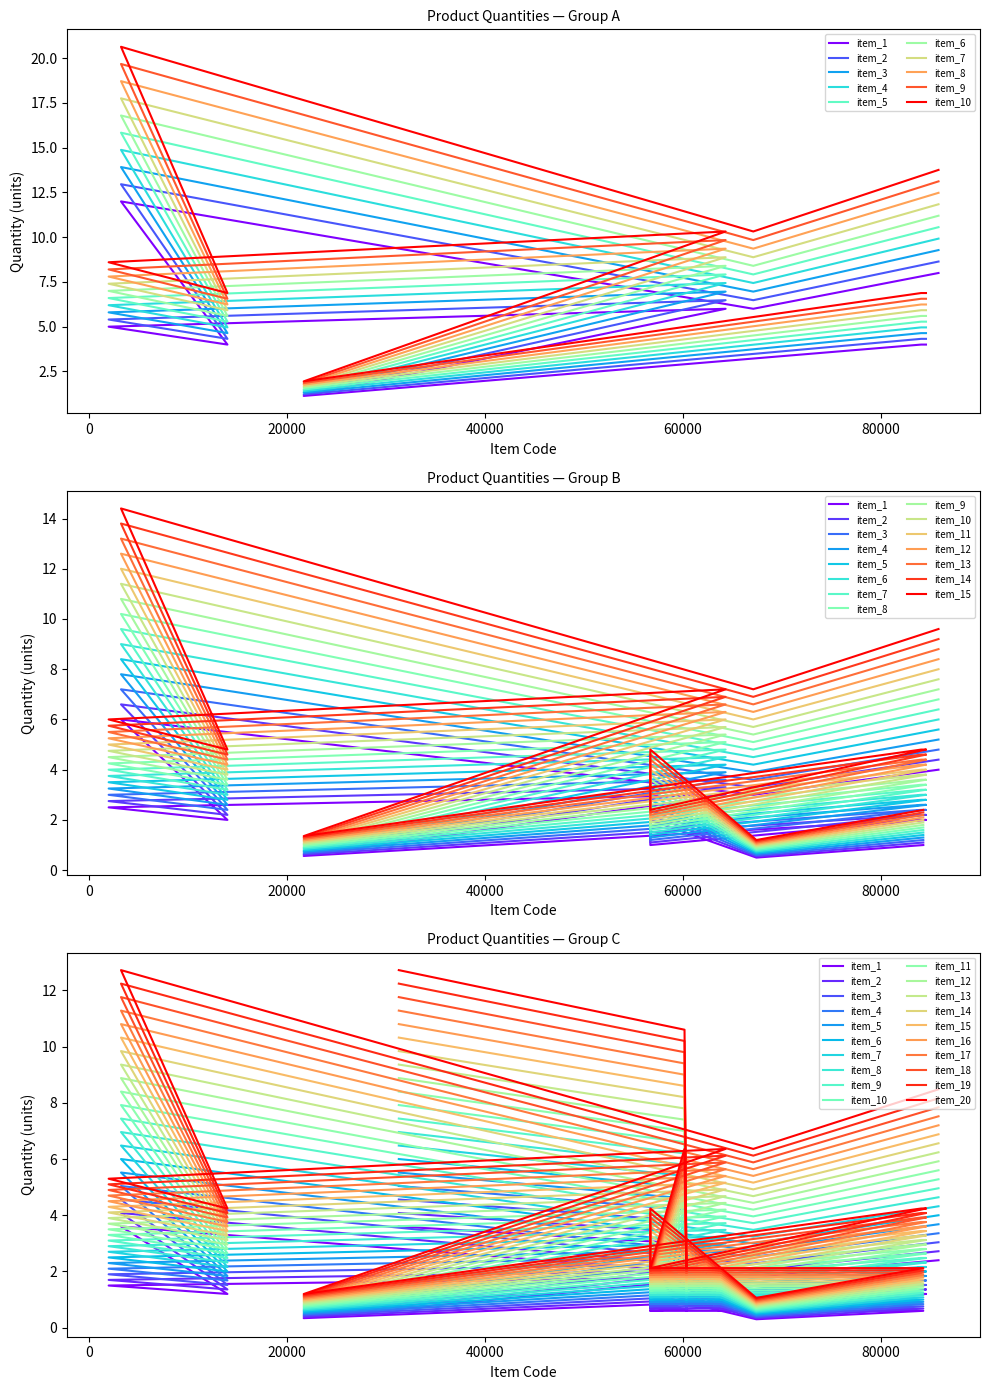

True or false: the data has more than 1 interior local peaks.

True